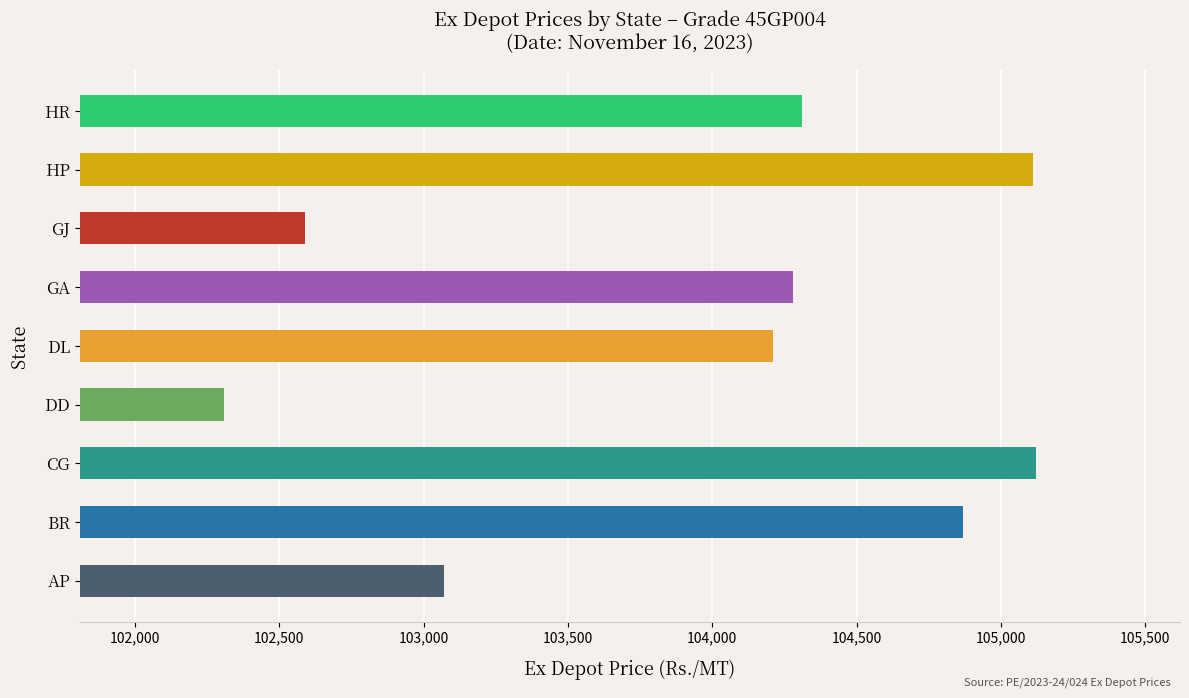

What is the sum of all values?

935870